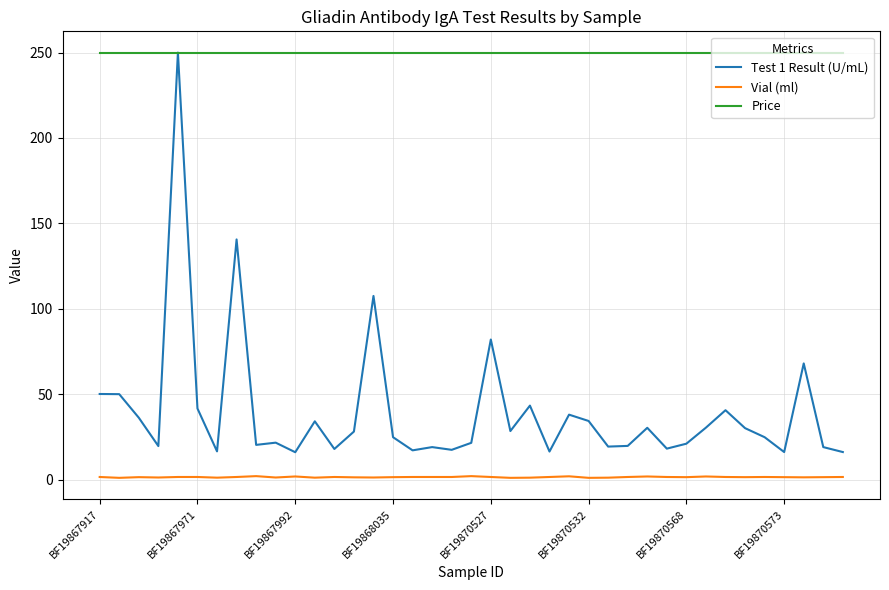

What is the maximum value shown in the chart?

250.0